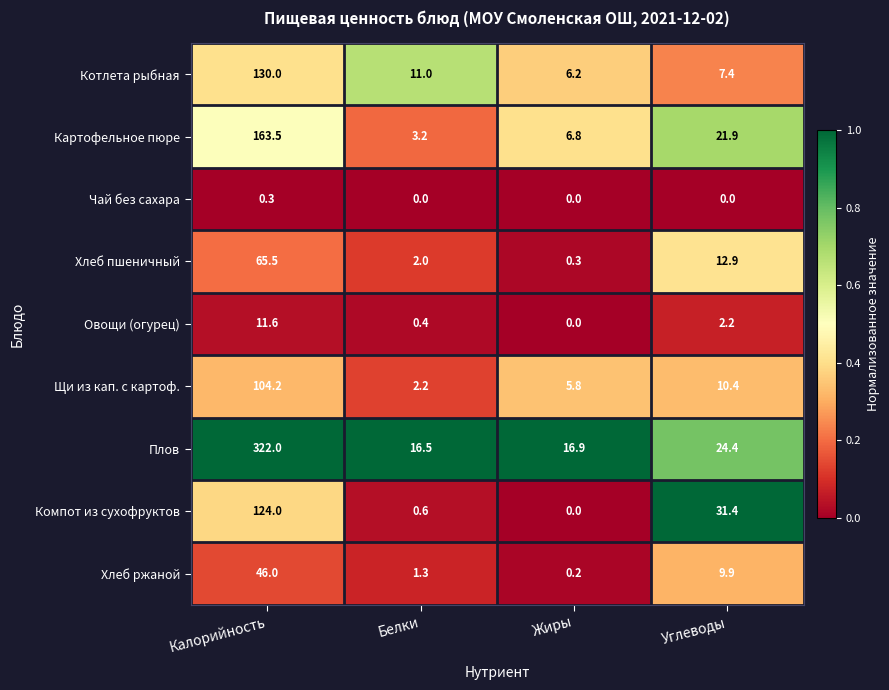

What is the greatest value displayed?

322.0